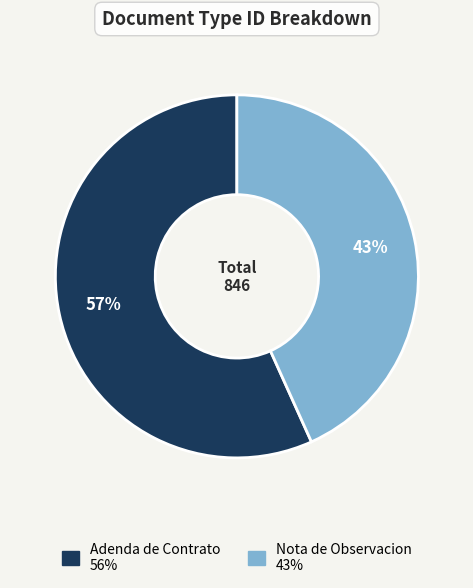

To the nearest percent, what is the average slice percentage?

50%